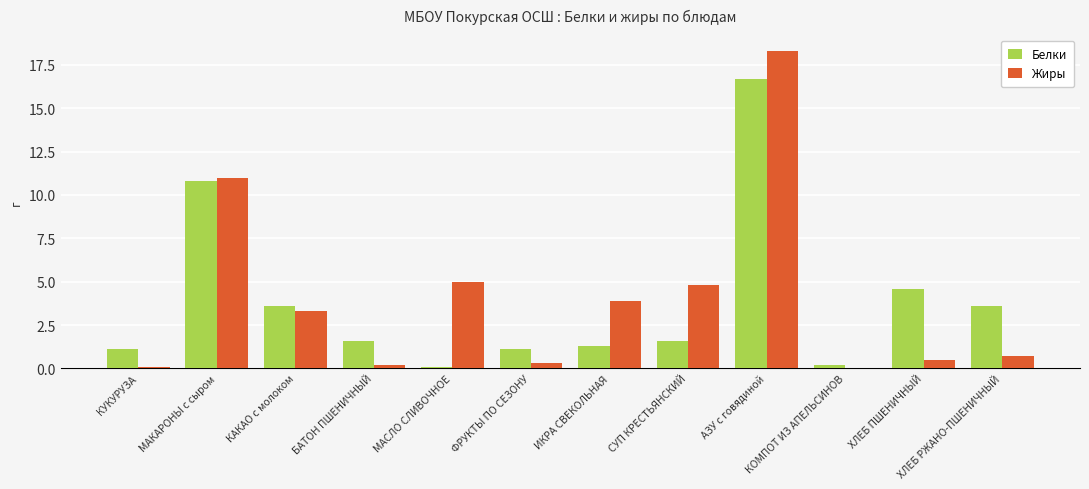

Reading right to left, transcribe all the data shown in this chart.

Белки: ХЛЕБ РЖАНО-ПШЕНИЧНЫЙ=3.6	ХЛЕБ ПШЕНИЧНЫЙ=4.6	КОМПОТ ИЗ АПЕЛЬСИНОВ=0.2	АЗУ с говядиной=16.7	СУП КРЕСТЬЯНСКИЙ=1.6	ИКРА СВЕКОЛЬНАЯ=1.3	ФРУКТЫ ПО СЕЗОНУ=1.1	МАСЛО СЛИВОЧНОЕ=0.1	БАТОН ПШЕНИЧНЫЙ=1.6	КАКАО с молоком=3.6	МАКАРОНЫ с сыром=10.8	КУКУРУЗА=1.1
Жиры: ХЛЕБ РЖАНО-ПШЕНИЧНЫЙ=0.7	ХЛЕБ ПШЕНИЧНЫЙ=0.5	КОМПОТ ИЗ АПЕЛЬСИНОВ=0.0	АЗУ с говядиной=18.3	СУП КРЕСТЬЯНСКИЙ=4.8	ИКРА СВЕКОЛЬНАЯ=3.9	ФРУКТЫ ПО СЕЗОНУ=0.3	МАСЛО СЛИВОЧНОЕ=5.0	БАТОН ПШЕНИЧНЫЙ=0.2	КАКАО с молоком=3.3	МАКАРОНЫ с сыром=11.0	КУКУРУЗА=0.1